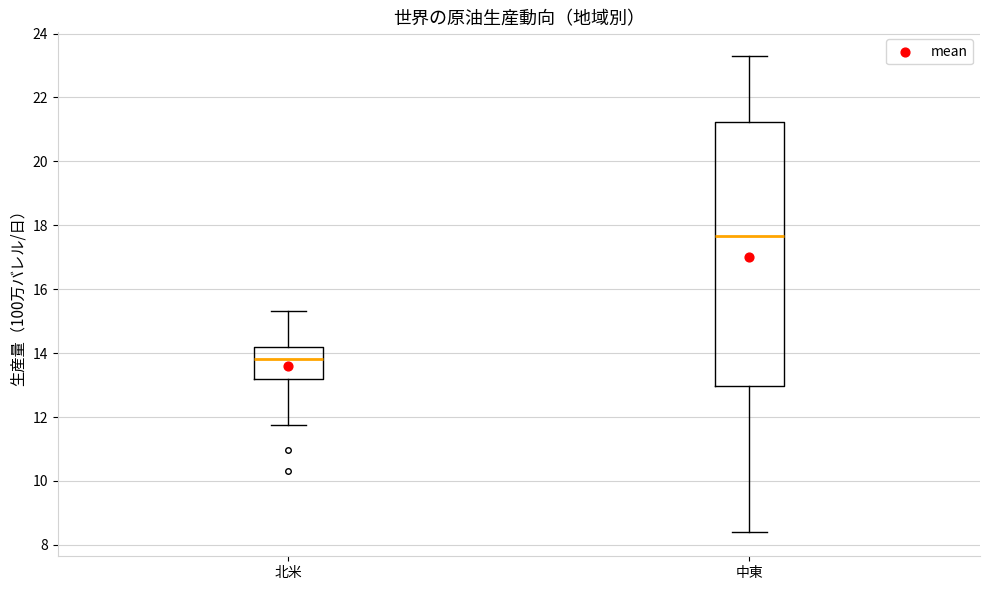

Reading left to right, read every box against the y-axis: the position of its median line, the range the box covers, and the ends of its whiskers. The values are not printed on the chart, so give them approximately, as read against the axis.

北米: median 13.8, box 13.2 to 14.2, whiskers 11.8 to 15.4
中東: median 17.6, box 13.0 to 21.2, whiskers 8.4 to 23.2